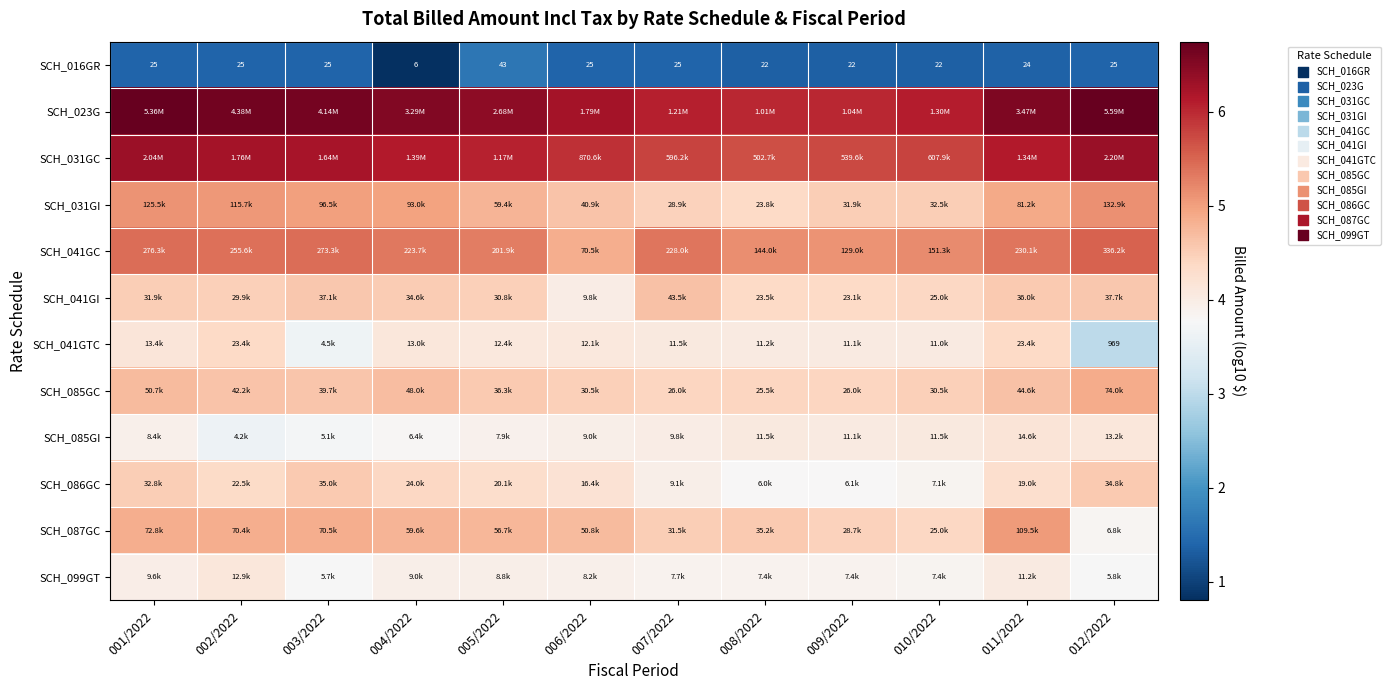

Is it true that SCH_085GI equals 3.7 at 003/2022?

True